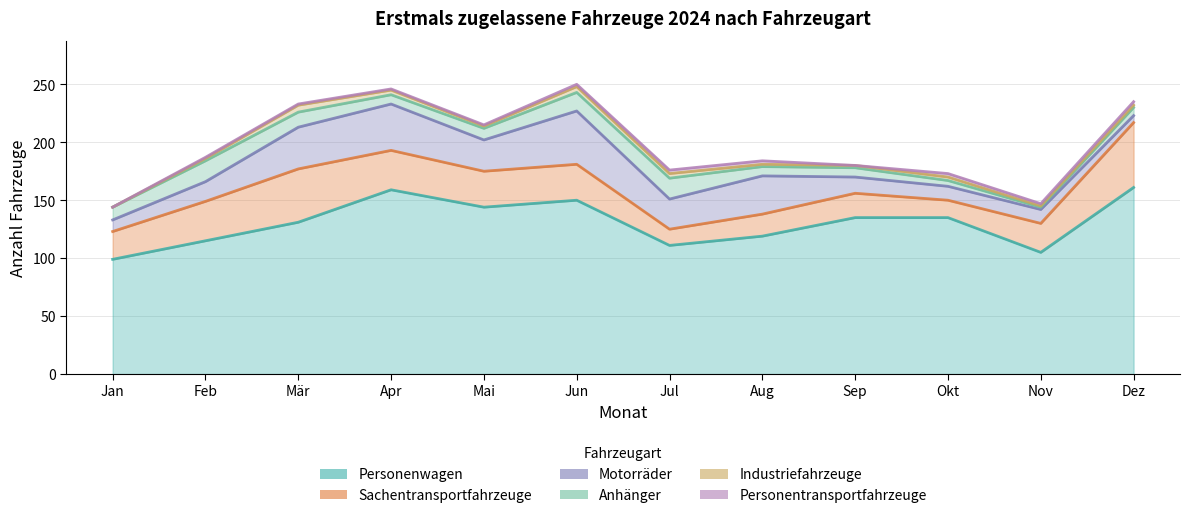

Which has a higher value, Nov or Okt?

Okt